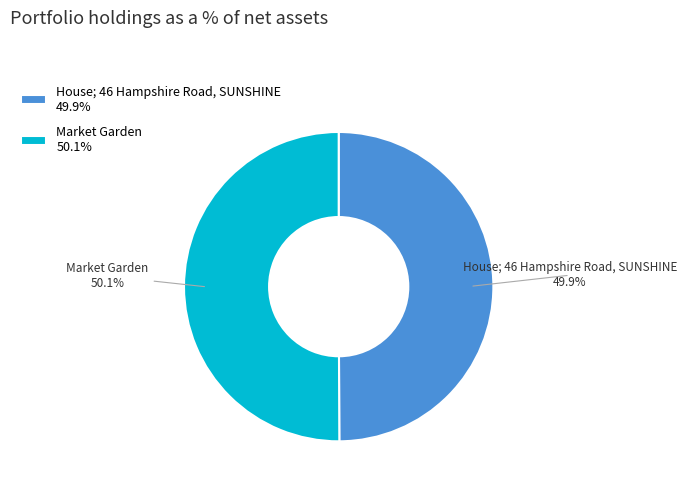

How many slices are in this pie chart?

2